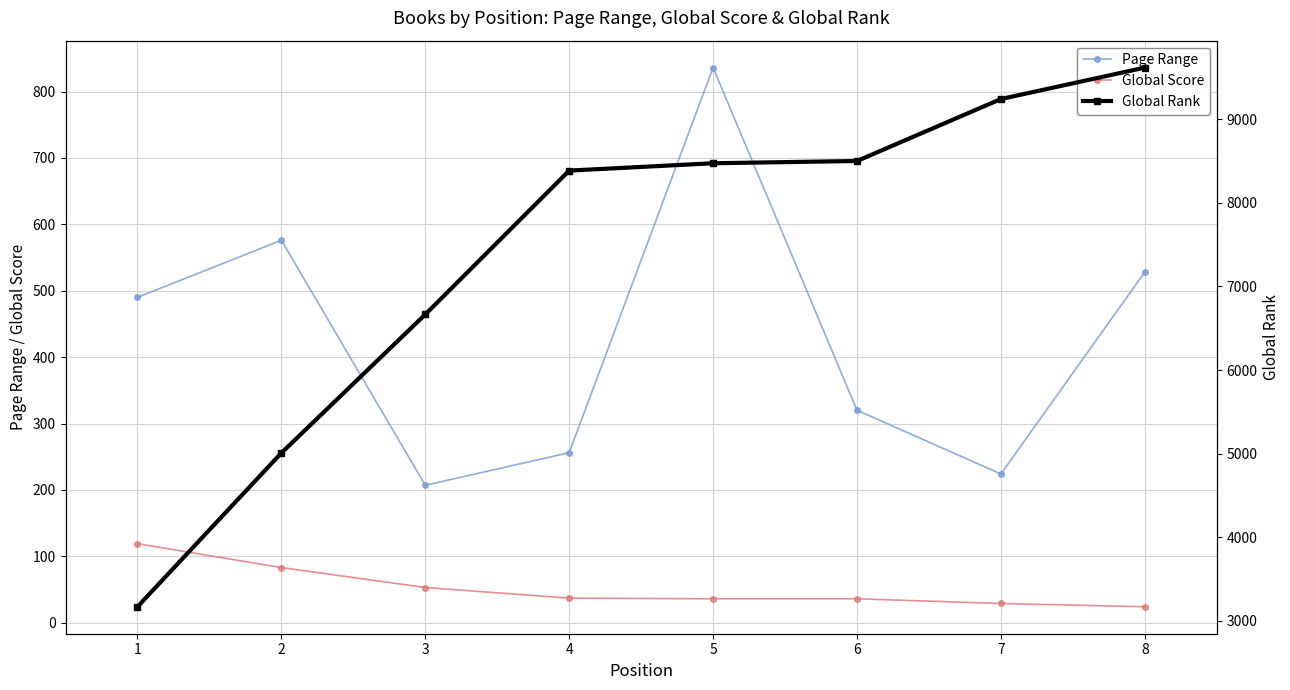

True or false: Global Score and Page Range cross at least once.

False